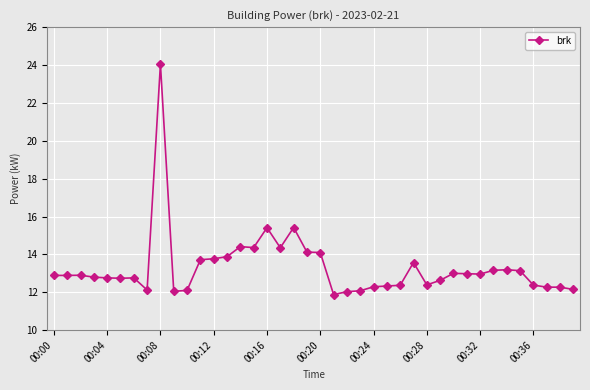

True or false: the data has more than 2 interior local peaks.

True